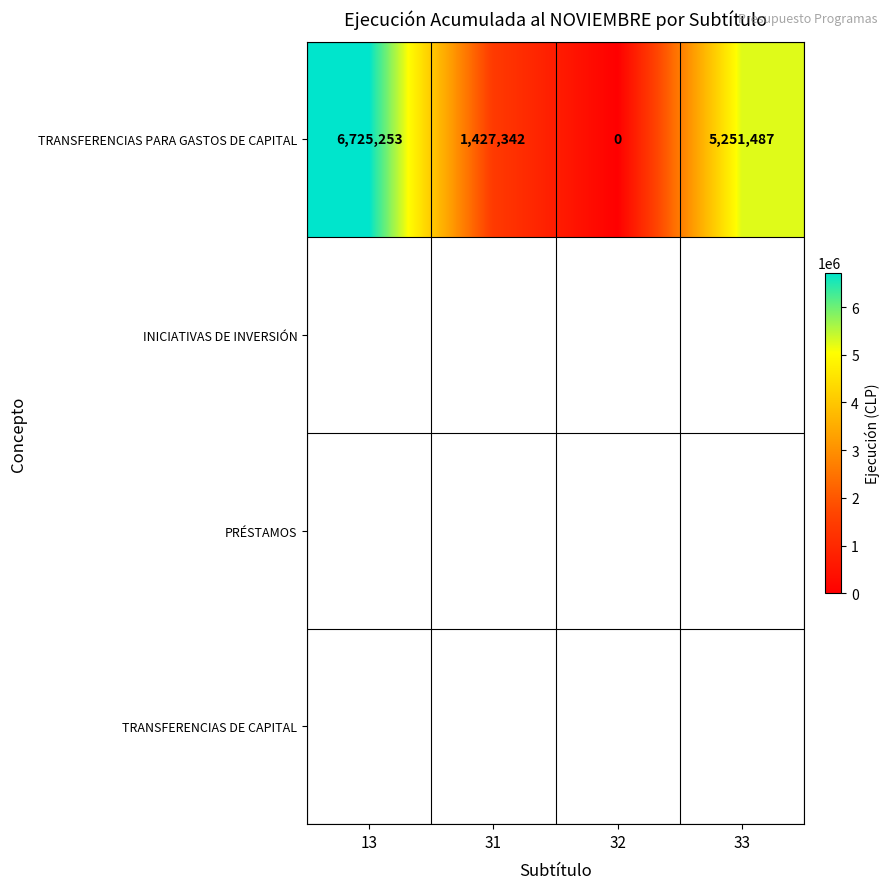

Reading right to left, what are all the values shown in this chart?

33=5251487	32=0	31=1427342	13=6725253